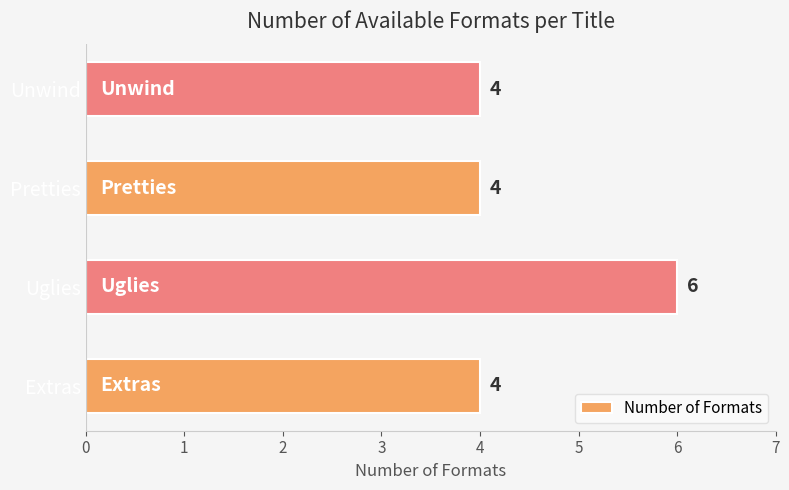

How many bars are there in total?

4